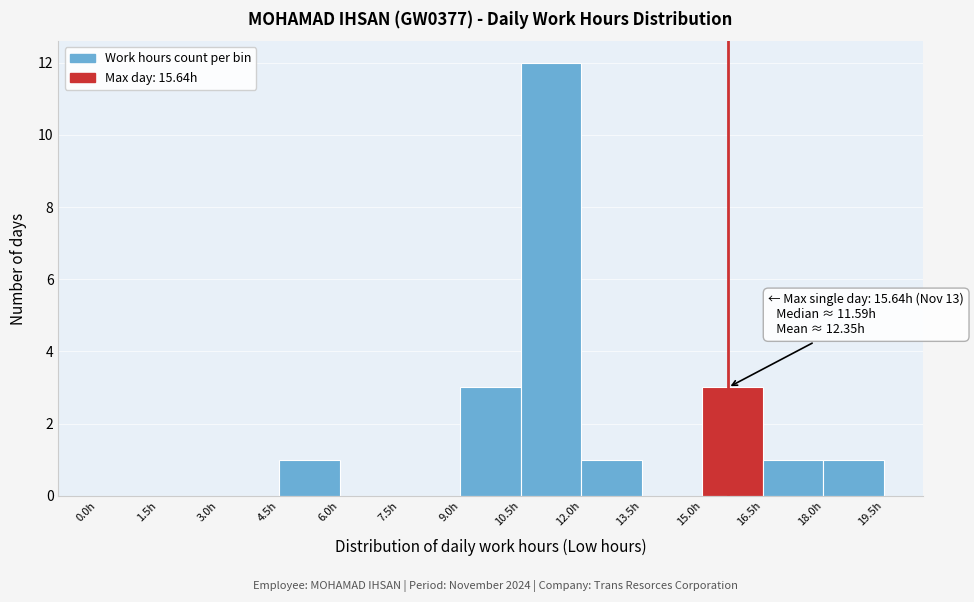

Which range on the x-axis has the tallest bar?

10.5 to 12.0